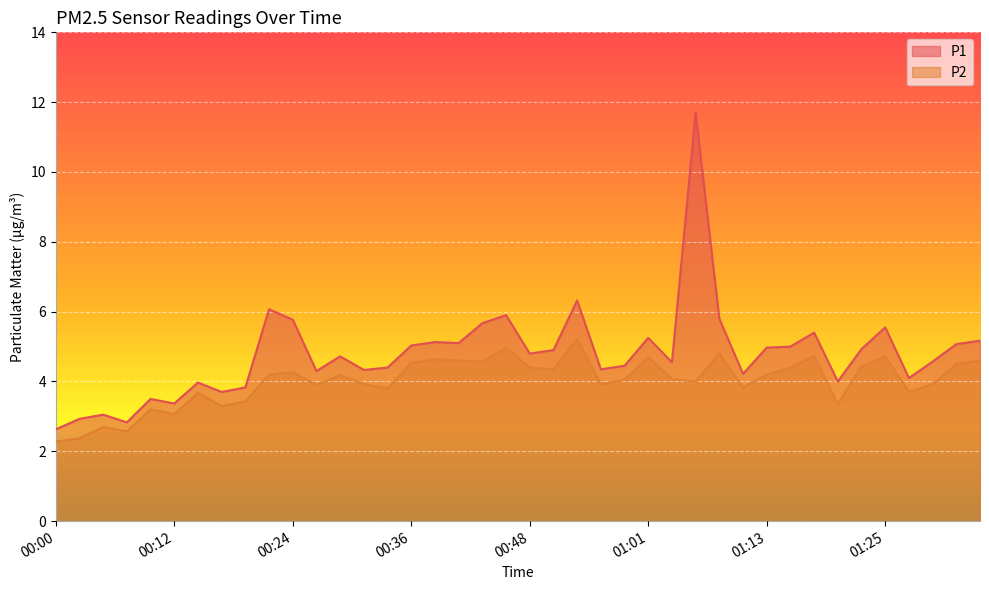

Is the value of P1 at 00:07 greater than the value of P2 at 00:05?

Yes